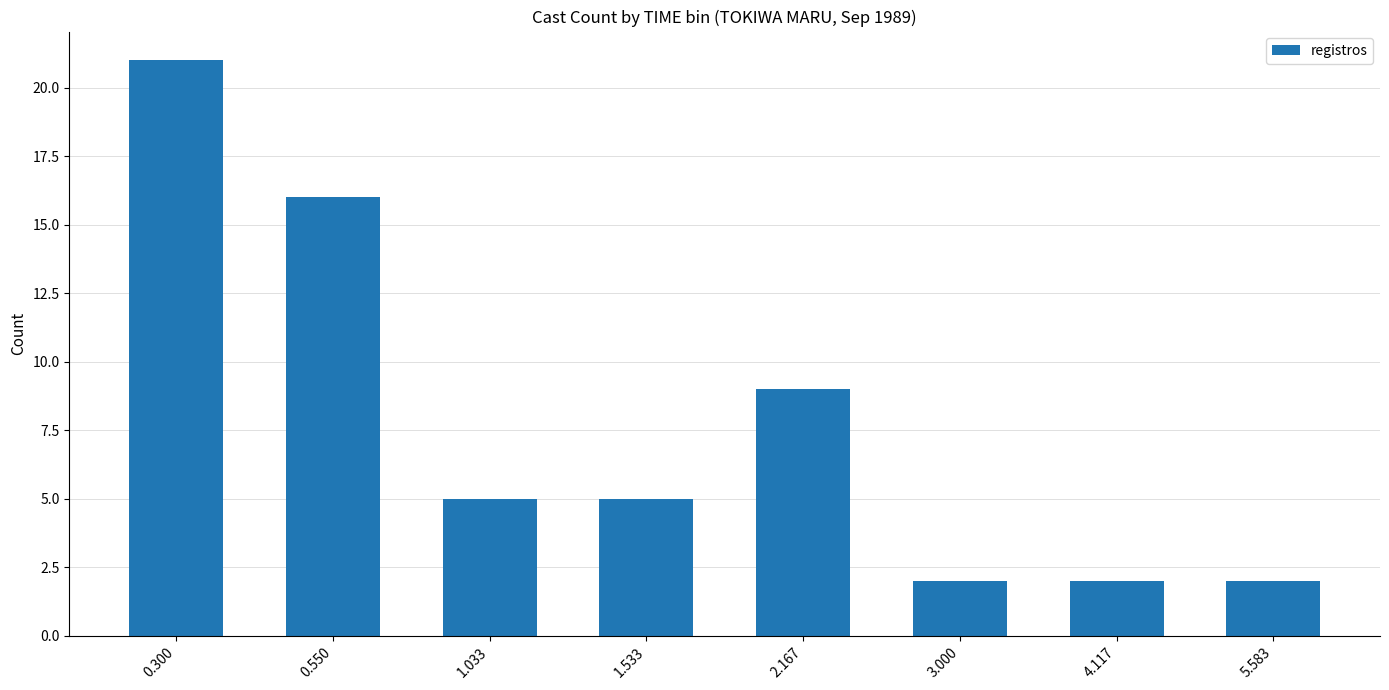

What is the change in value from 0.550 to 2.167?

-7